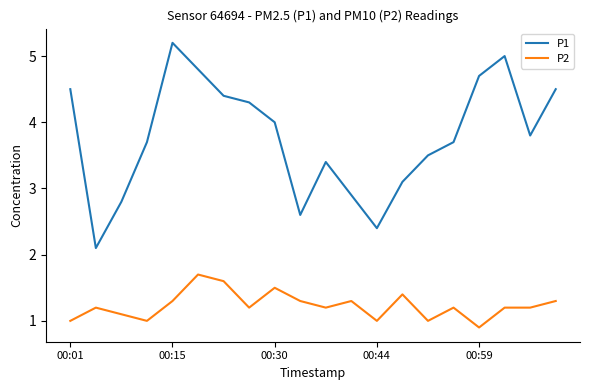

List the series in order of their overall mean, highest first.

P1, P2